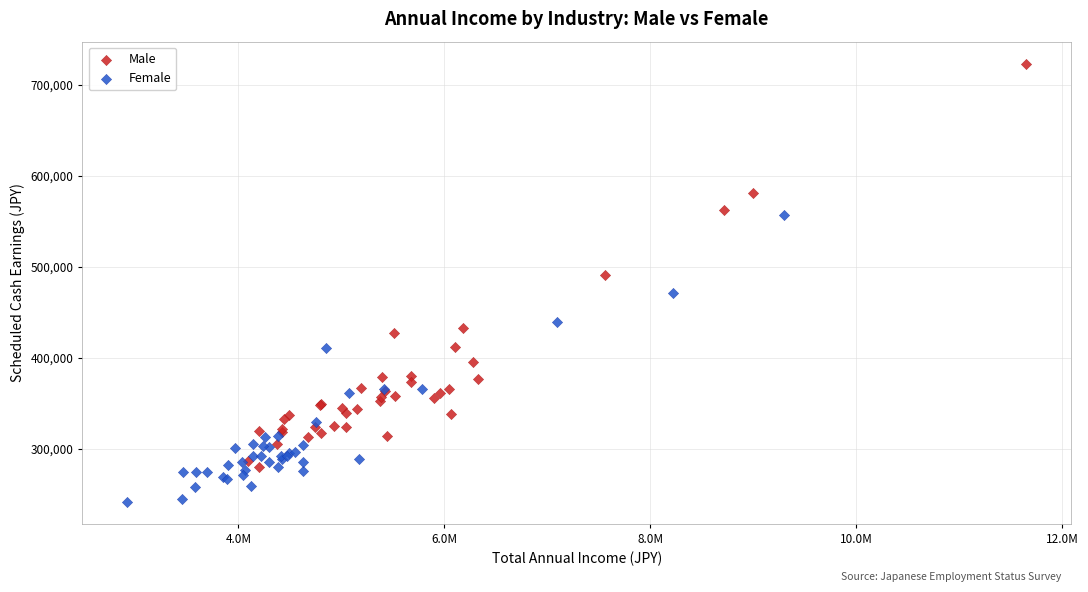

What are all the series names shown in the legend?

Male, Female